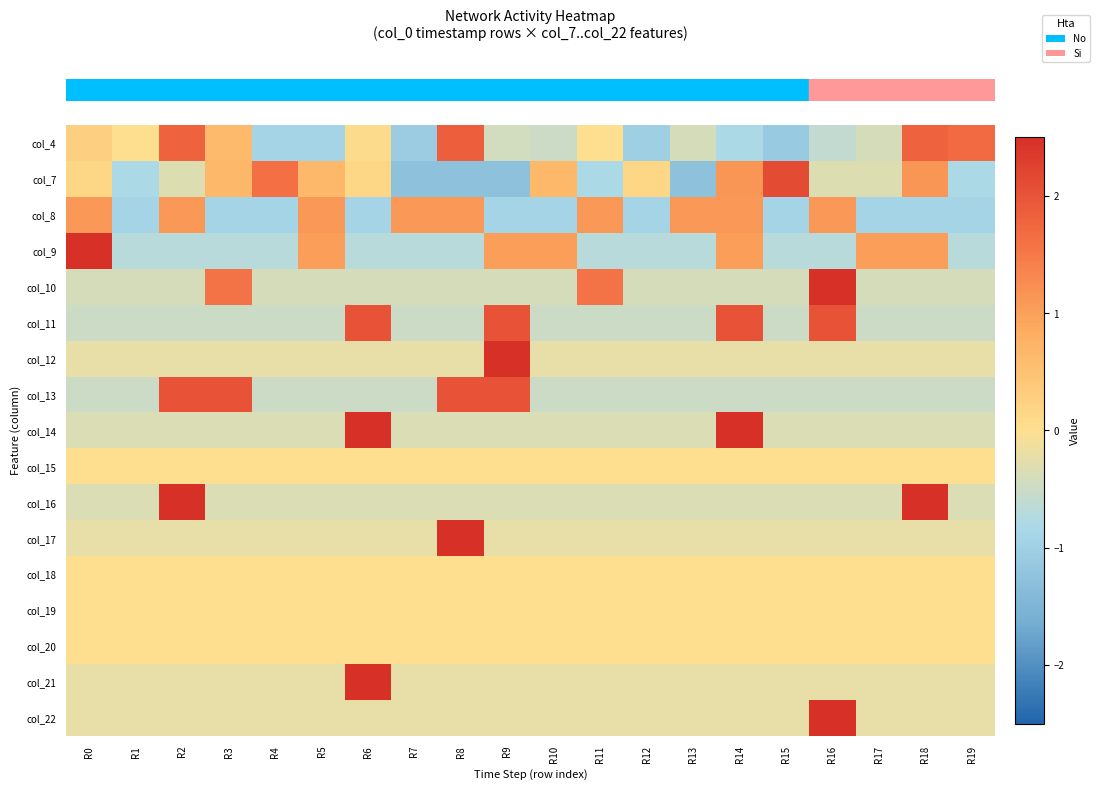

At which category is the sum across all series the highest?

R16